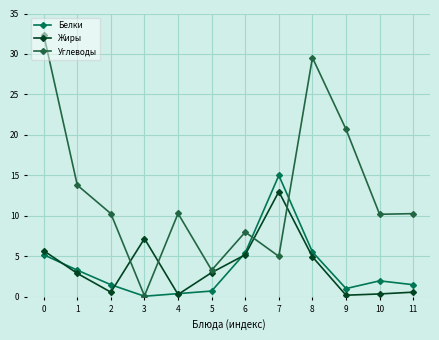

Rank the series by their maximum value, from lowest to highest.

Жиры, Белки, Углеводы